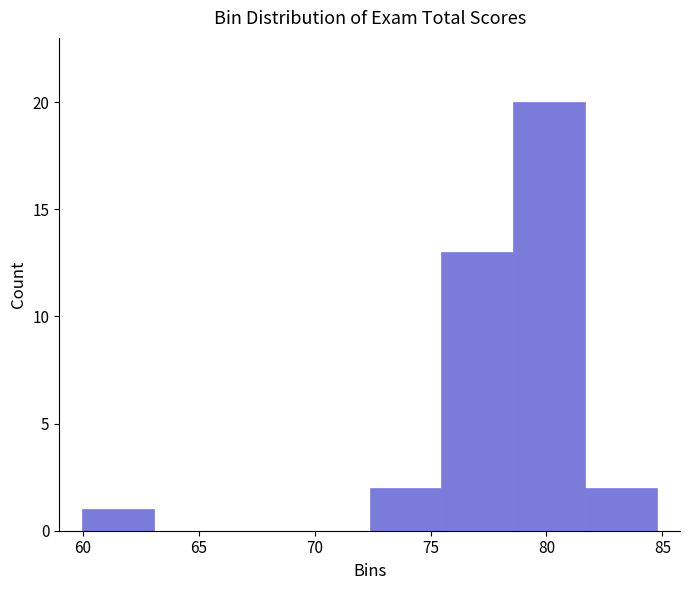

Over which range of the x-axis is the bar tallest?

78.5 to 81.5